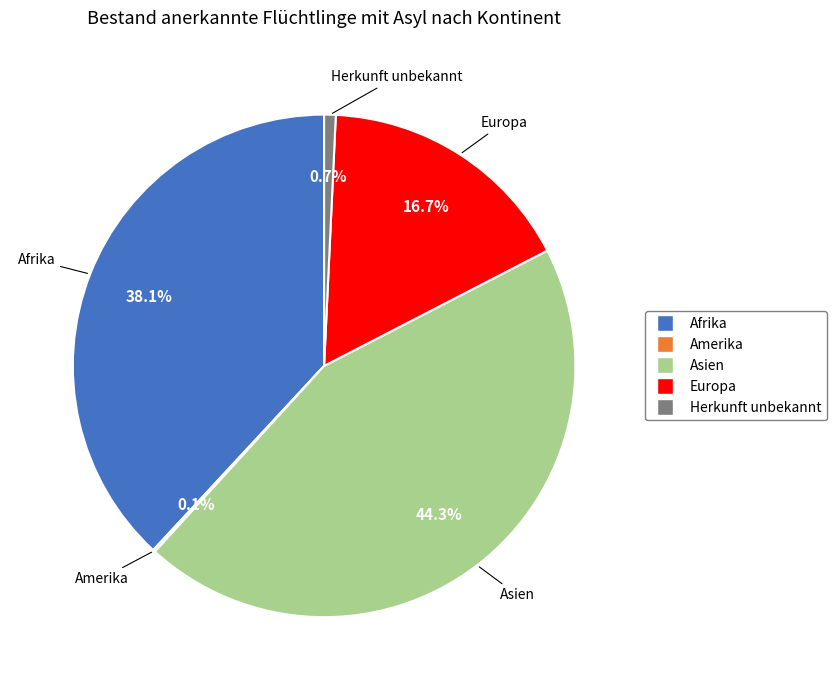

Is there a majority slice in this chart?

No